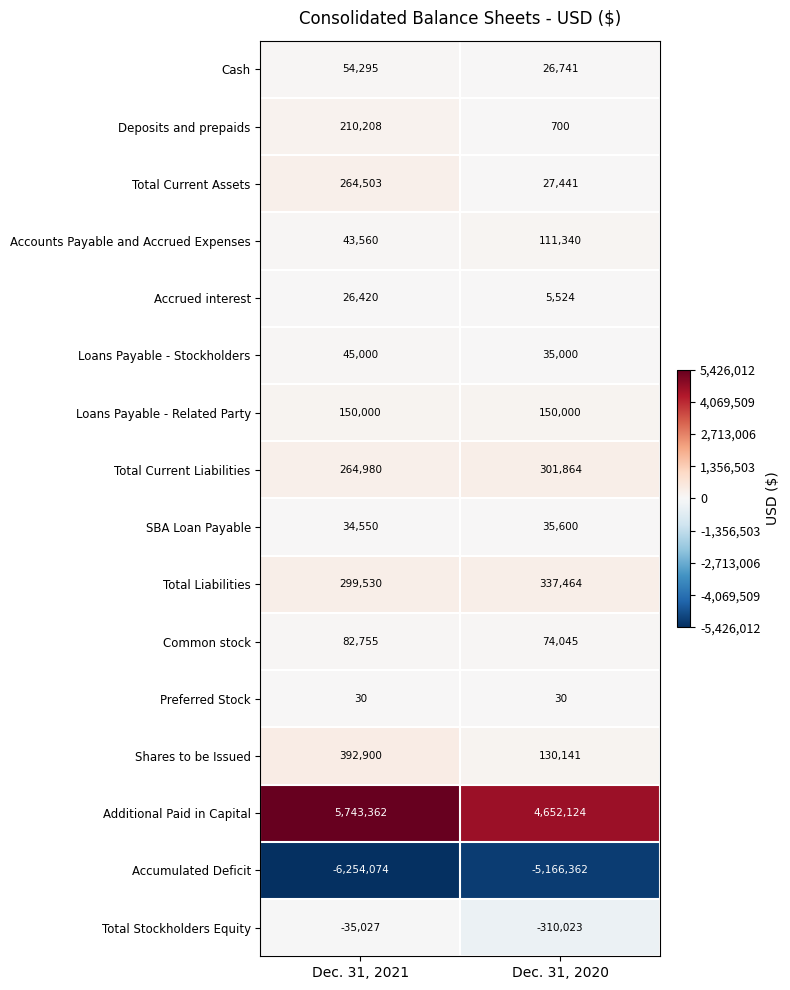

What is the sum of the SBA Loan Payable values at Dec. 31, 2020 and Dec. 31, 2021?

70150